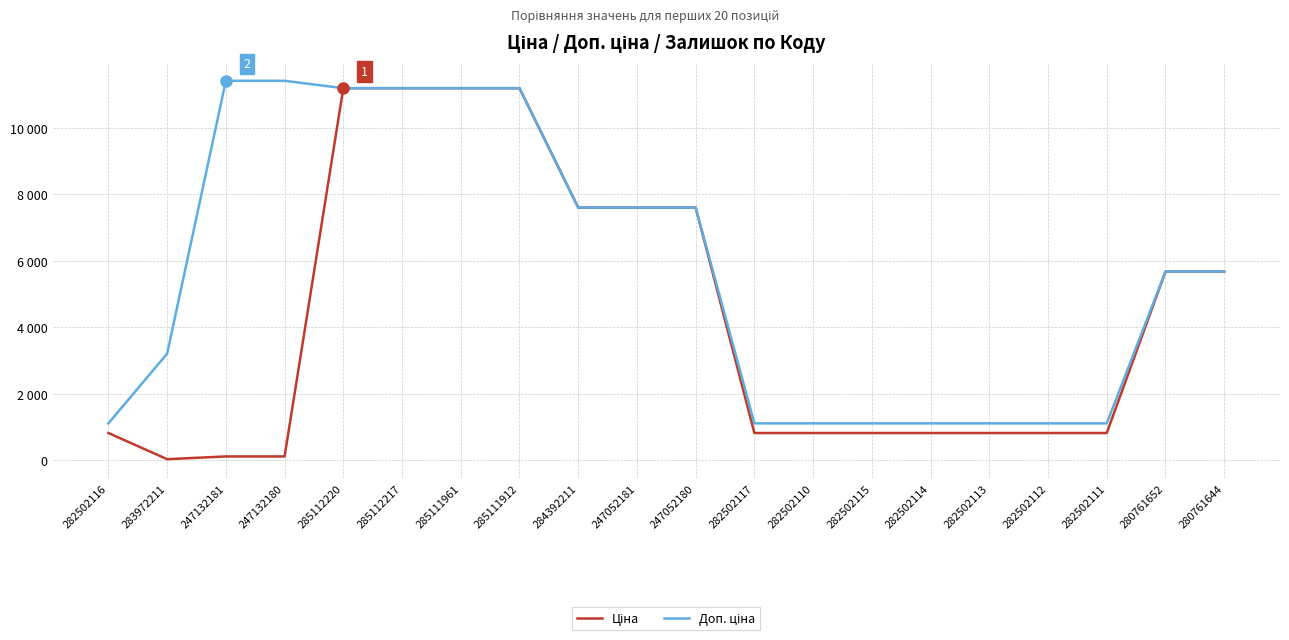

What is the difference between the Доп. ціна values at 282502111 and 280761652?

4564.7